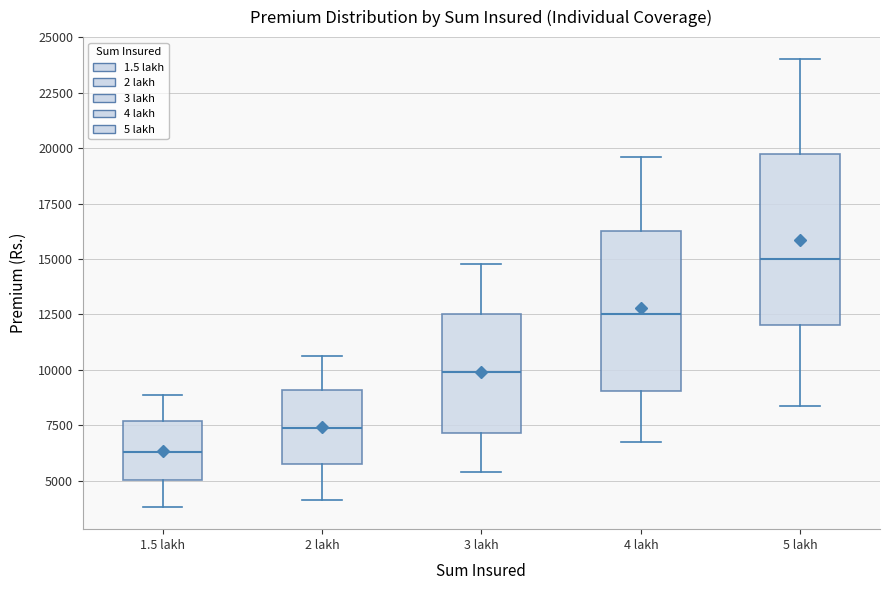

Reading left to right, transcribe this box plot: for each box, give where its median line is, the range the box spans, and where its two whiskers end, as read against the y-axis. The values are not printed on the chart, so give them approximately, as read against the axis.

1.5 lakh: median 6500, box 5000 to 7500, whiskers 4000 to 9000
2 lakh: median 7500, box 5500 to 9000, whiskers 4000 to 10500
3 lakh: median 10000, box 7000 to 12500, whiskers 5500 to 15000
4 lakh: median 12500, box 9000 to 16000, whiskers 6500 to 19500
5 lakh: median 15000, box 12000 to 20000, whiskers 8500 to 24000